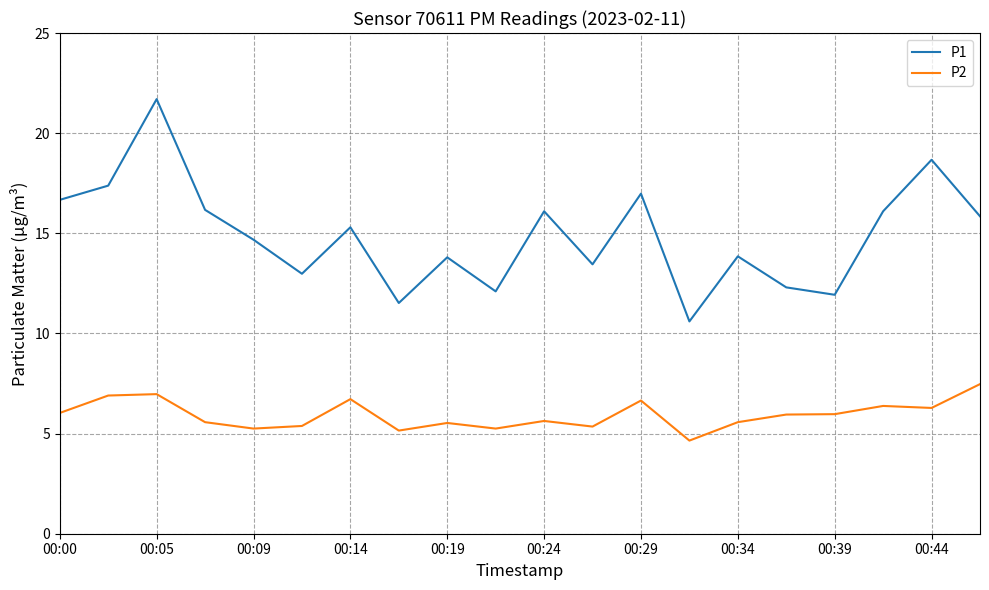

Which series has the largest range (max minus min)?

P1